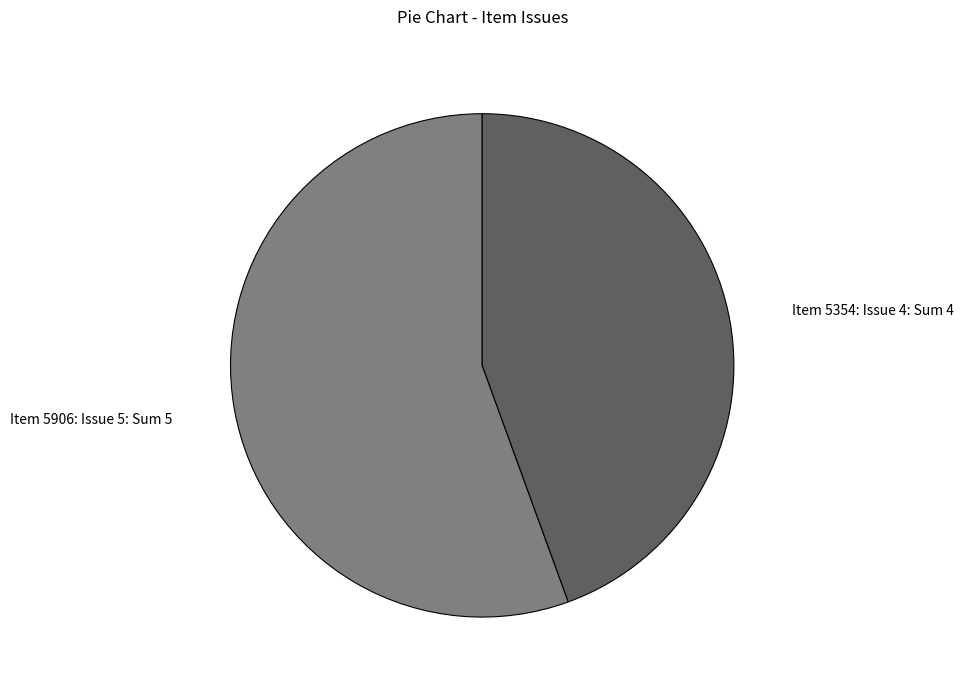

What is the ratio of the value at Item 5354: Issue 4 to the value at Item 5906: Issue 5?

0.8